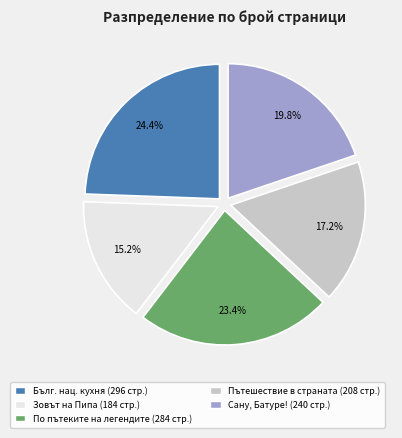

Is there a majority slice in this chart?

No